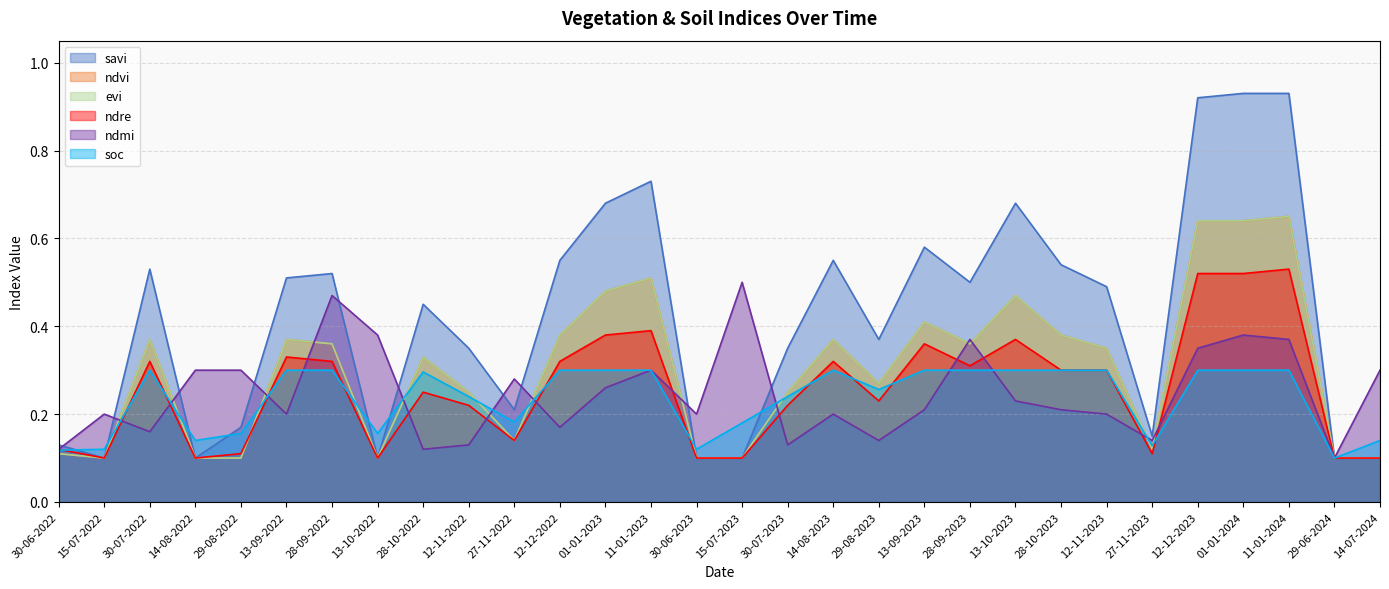

At which label does savi reach its minimum?

15-07-2022